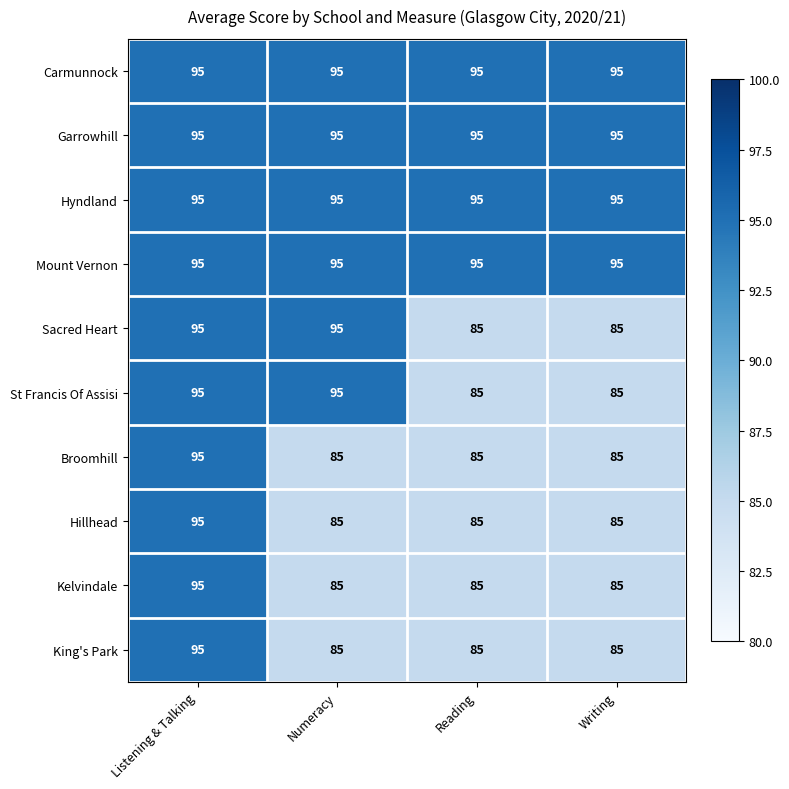

True or false: King's Park has a value of 19 at Writing.

False